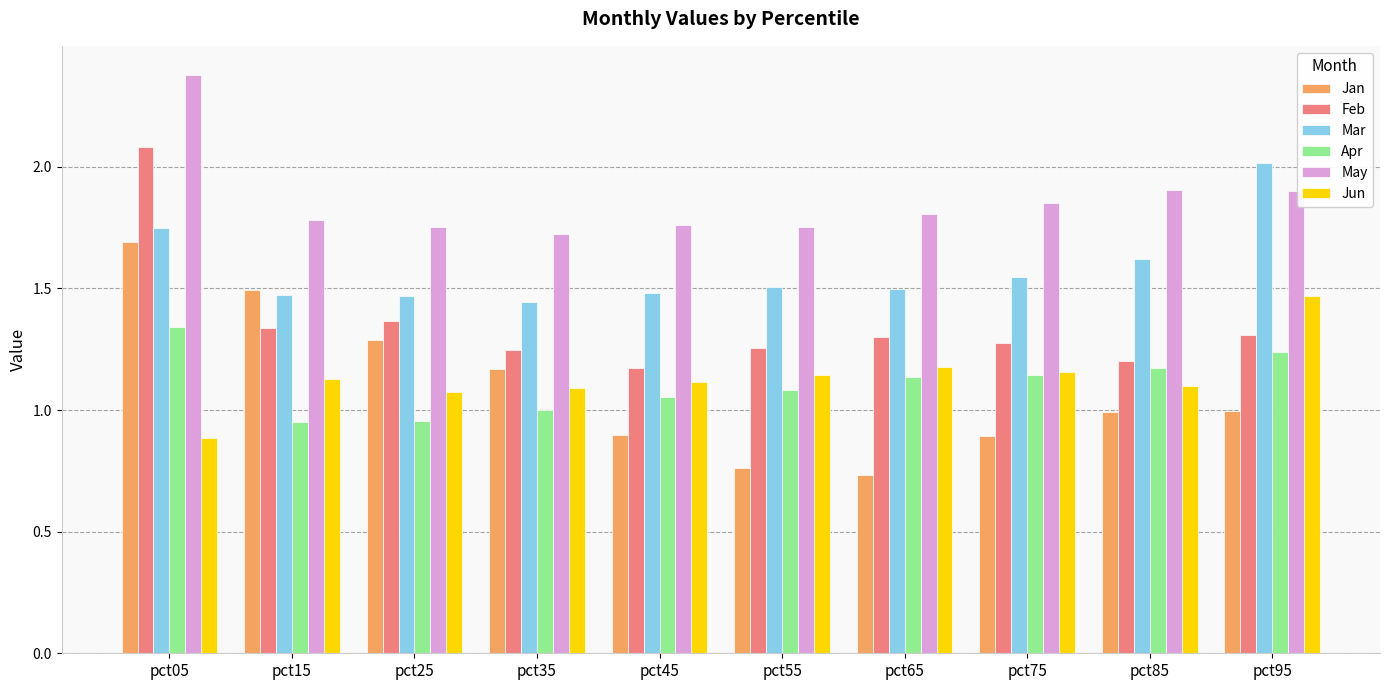

At which category is the sum across all series the highest?

pct05